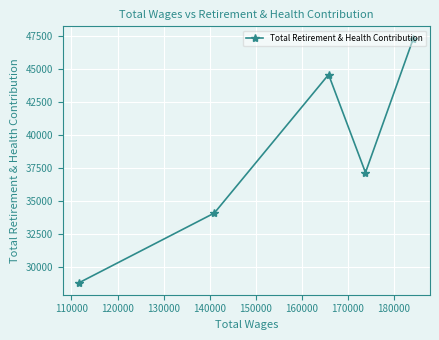

How many points are higher than both their immediate neighbors (excluding endpoints)?

1